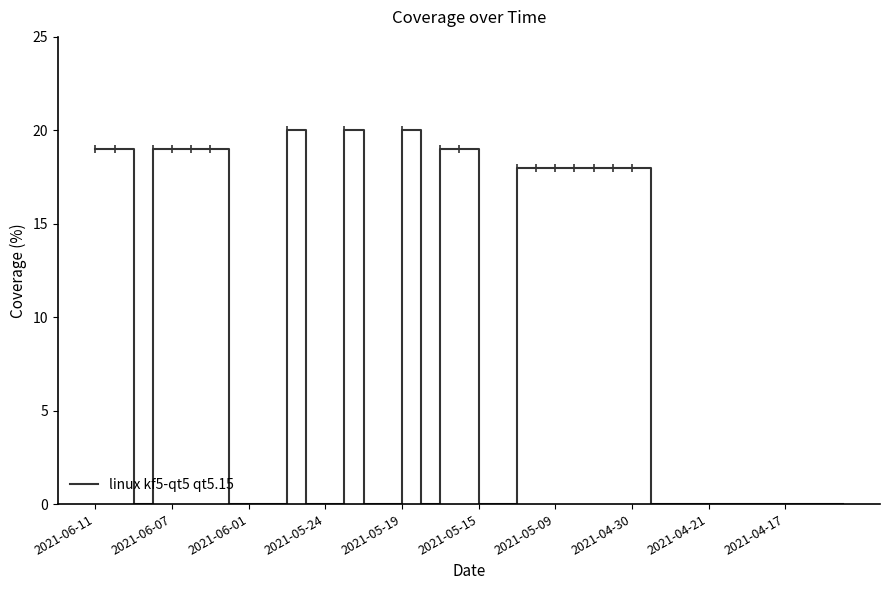

What is the difference between the maximum and minimum values?

20